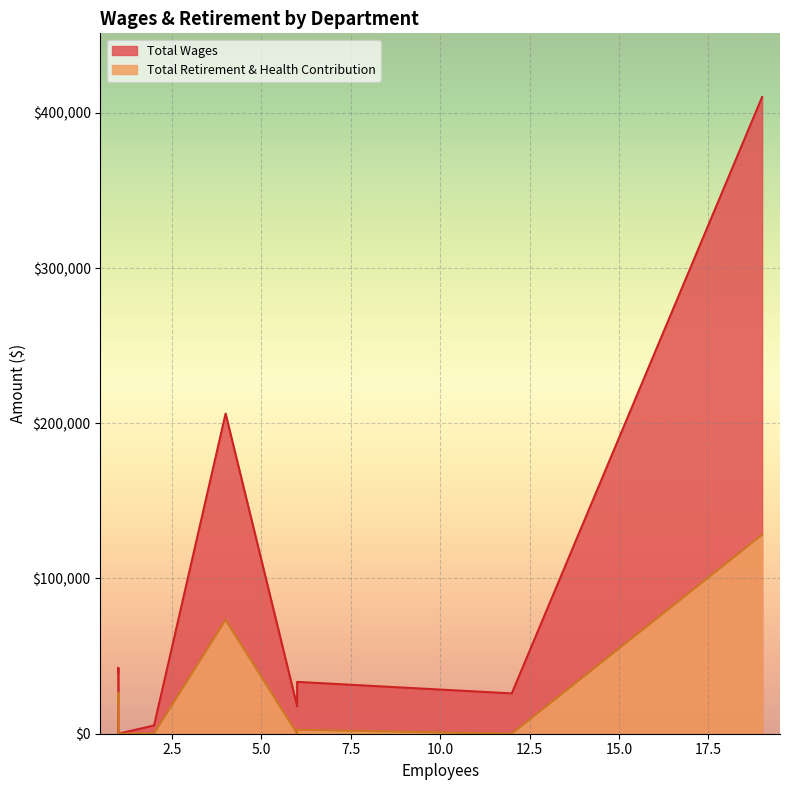

How many positive values does the Total Wages series have?

8